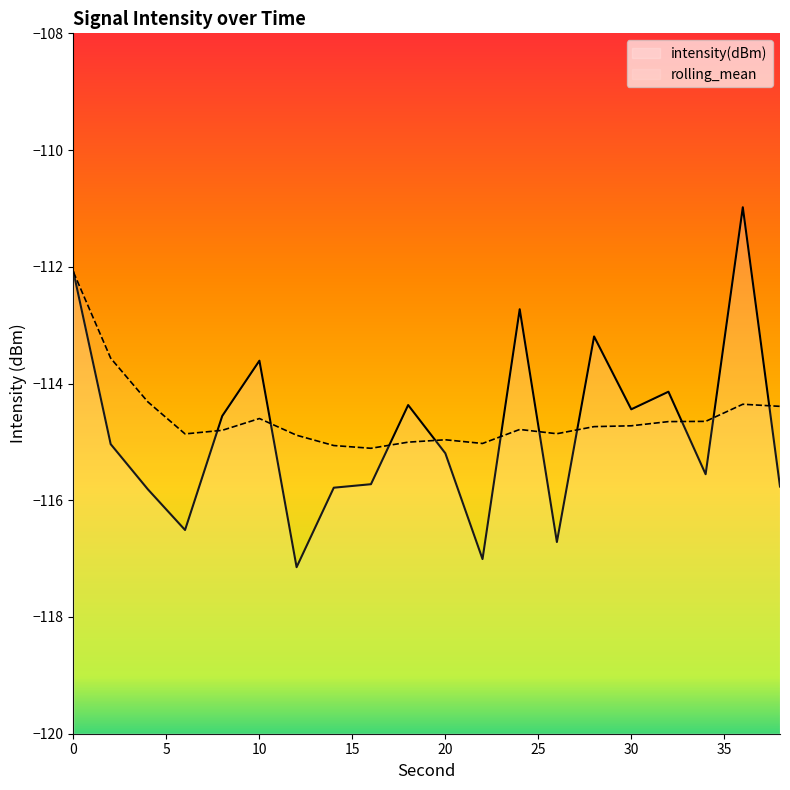

What is the total value across all series at 22?

-232.0